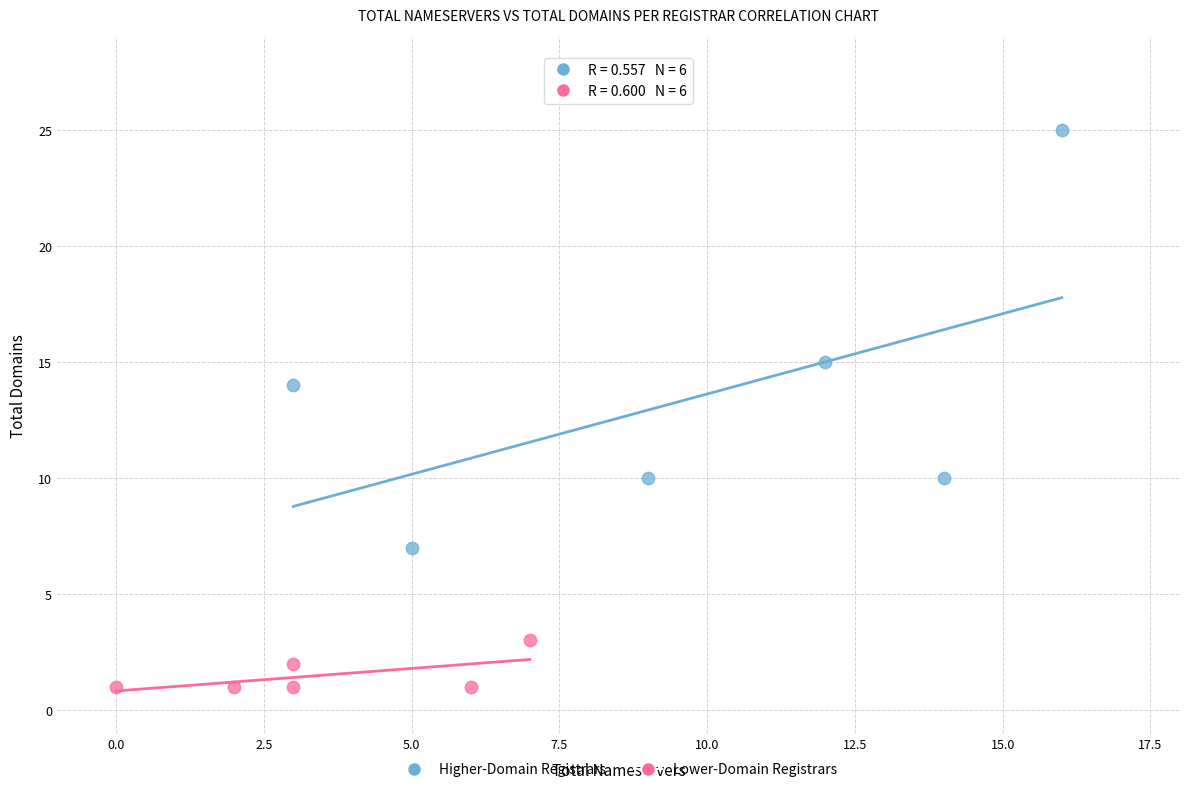

Which series has the largest Y range (max minus min)?

Higher-Domain Registrars